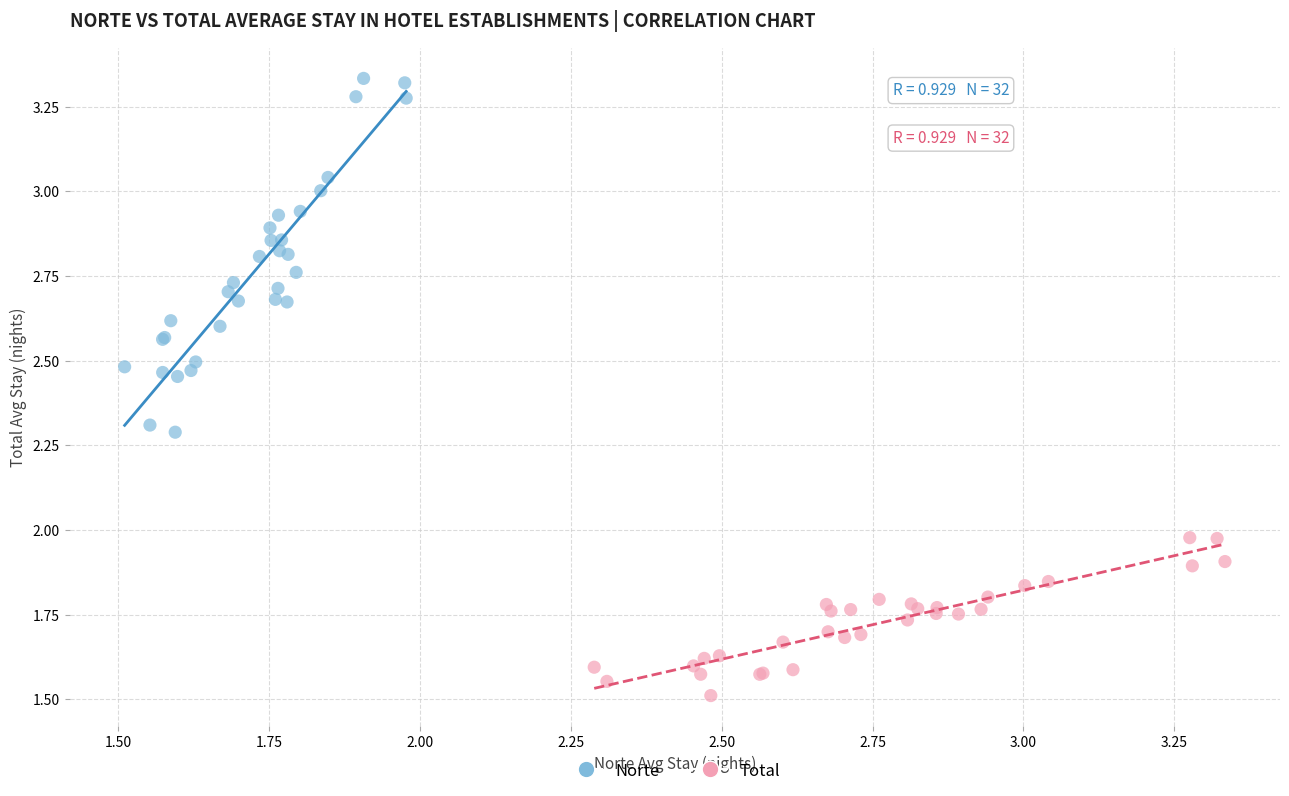

Which series contains the lowest Y value?

Total